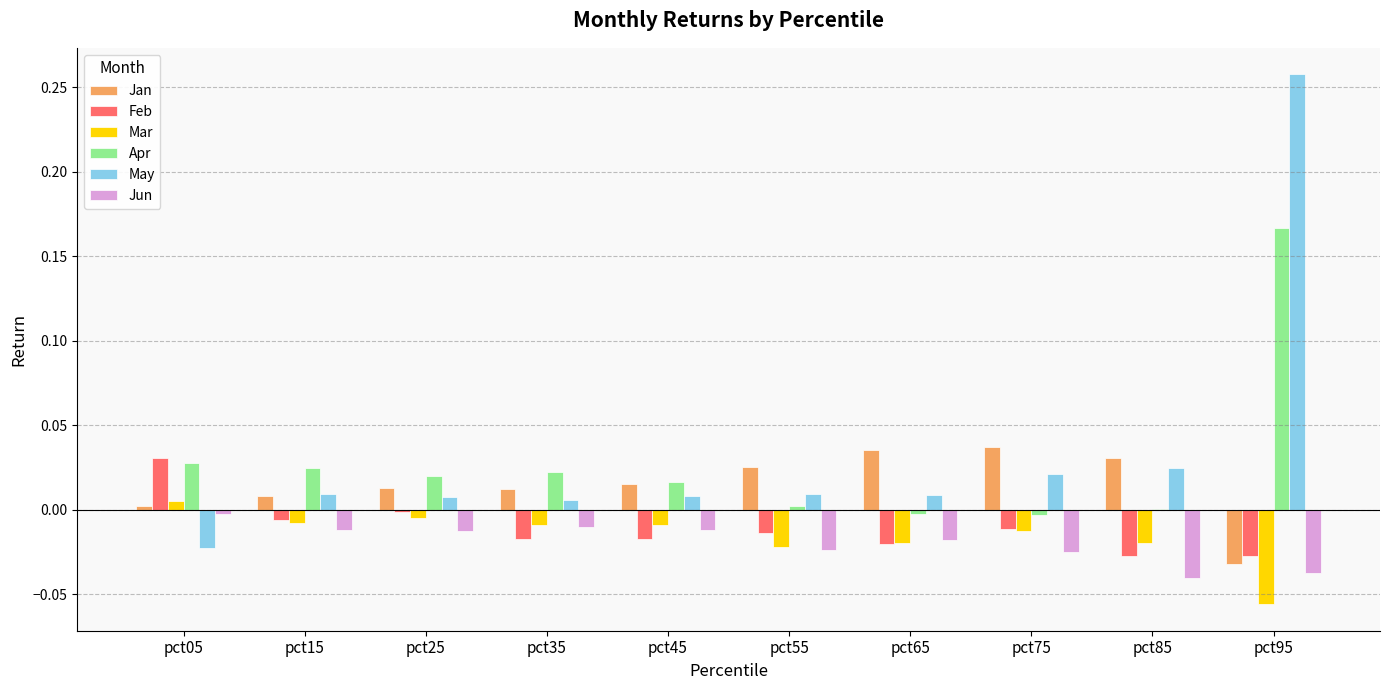

Which series changed the most between pct65 and pct95?

May